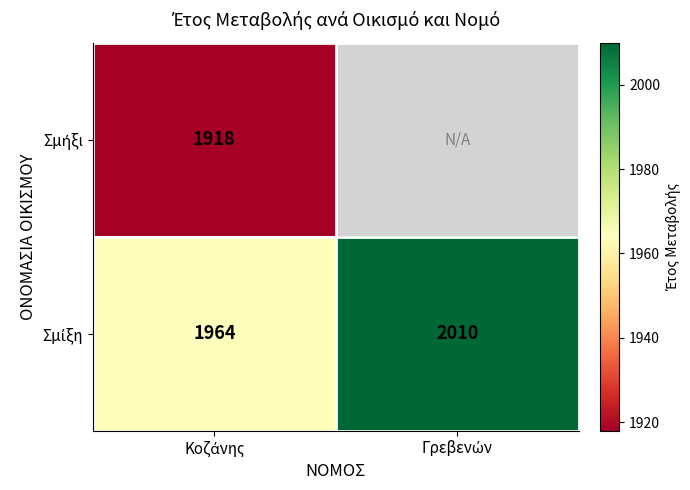

The Σμίξη series shows 846.6 at Κοζάνης. True or false?

False